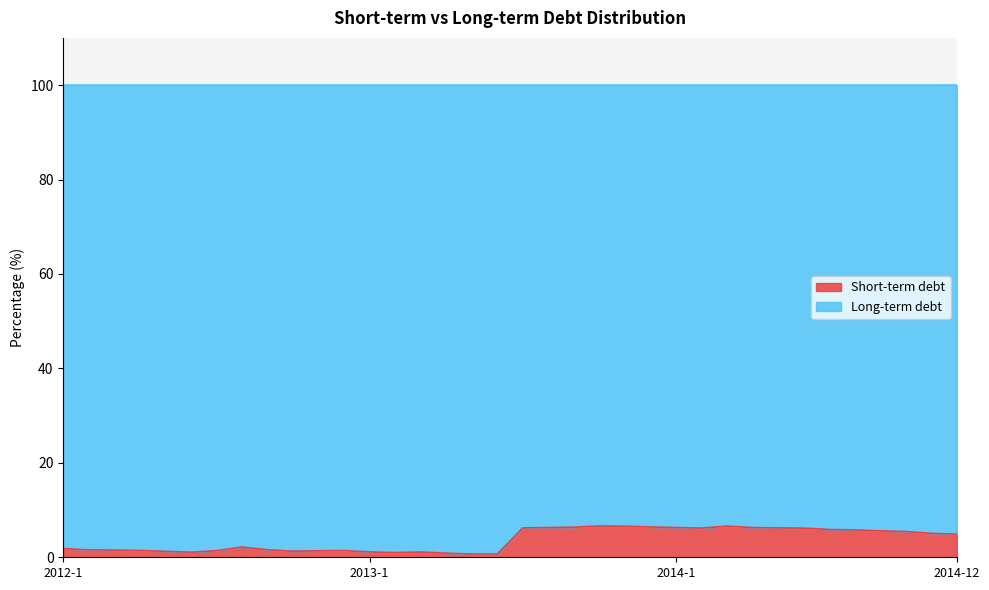

What is the label of the 5th point from the left?

2012-5